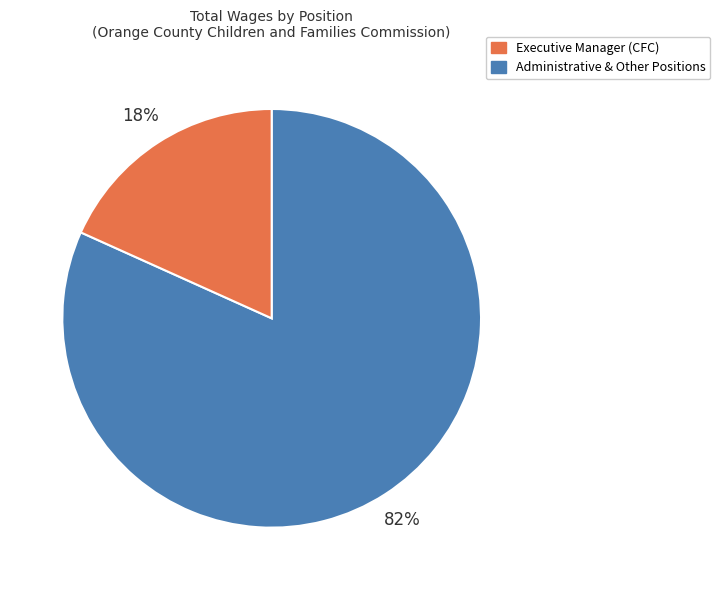

To the nearest percent, what is the average slice percentage?

50%